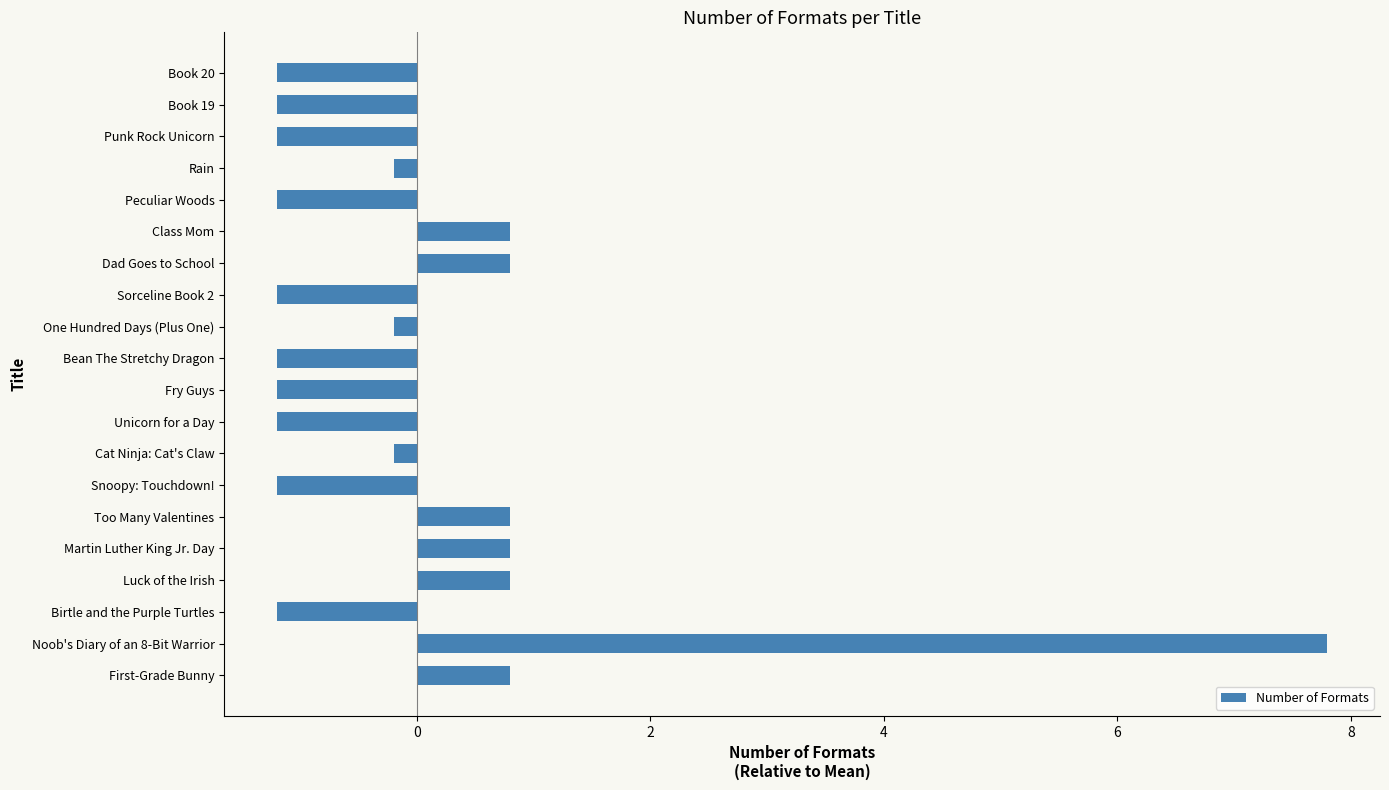

Is it true that the value at Martin Luther King Jr. Day is 0.3?

False